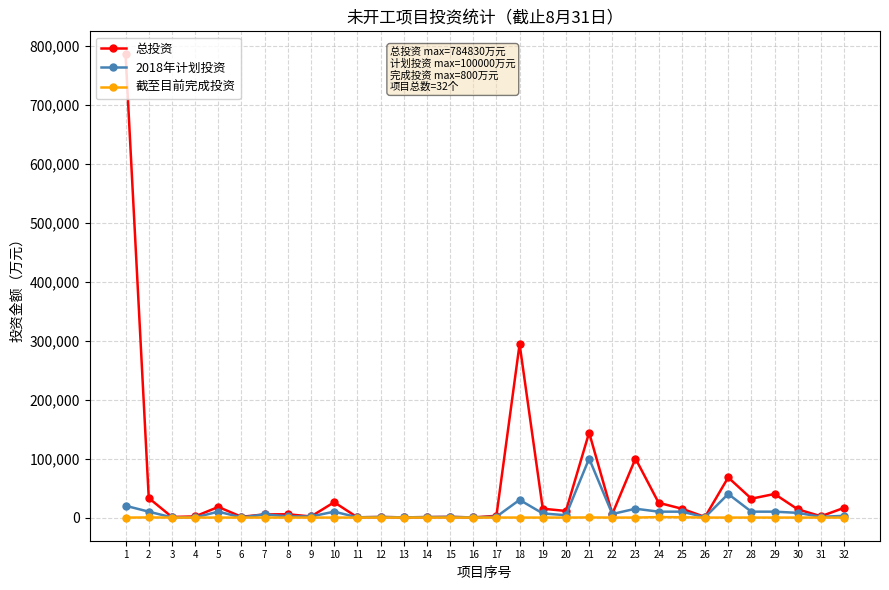

What is the value of the 2018年计划投资 point at the 23rd from the left?

15000.0